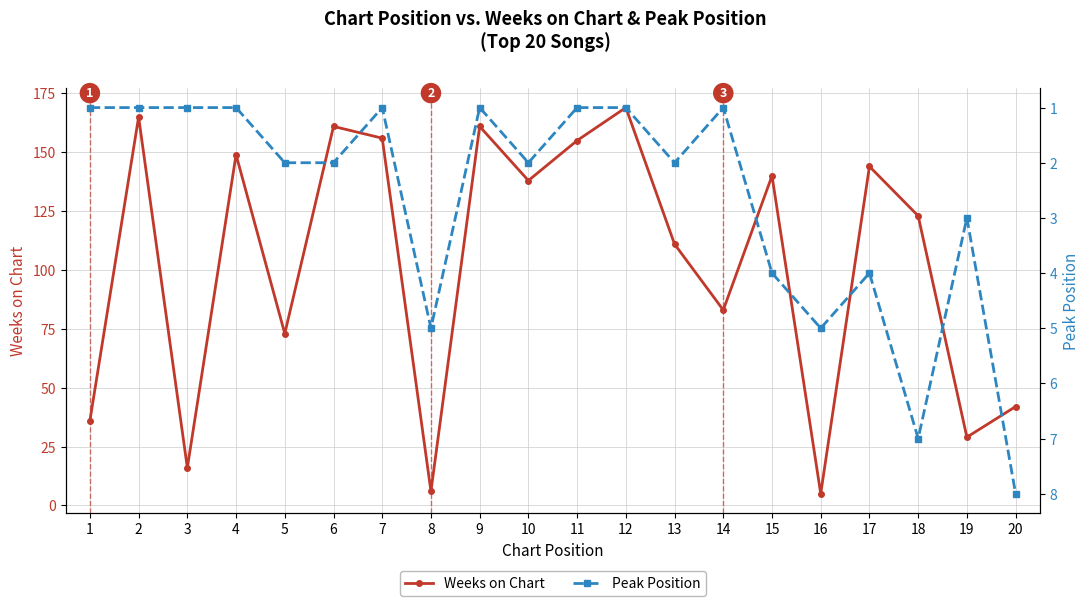

Reading left to right, extract all data points from this chart.

Weeks on Chart: 36	165	16	149	73	161	156	6	161	138	155	169	111	83	140	5	144	123	29	42
Peak Position: 1	1	1	1	2	2	1	5	1	2	1	1	2	1	4	5	4	7	3	8